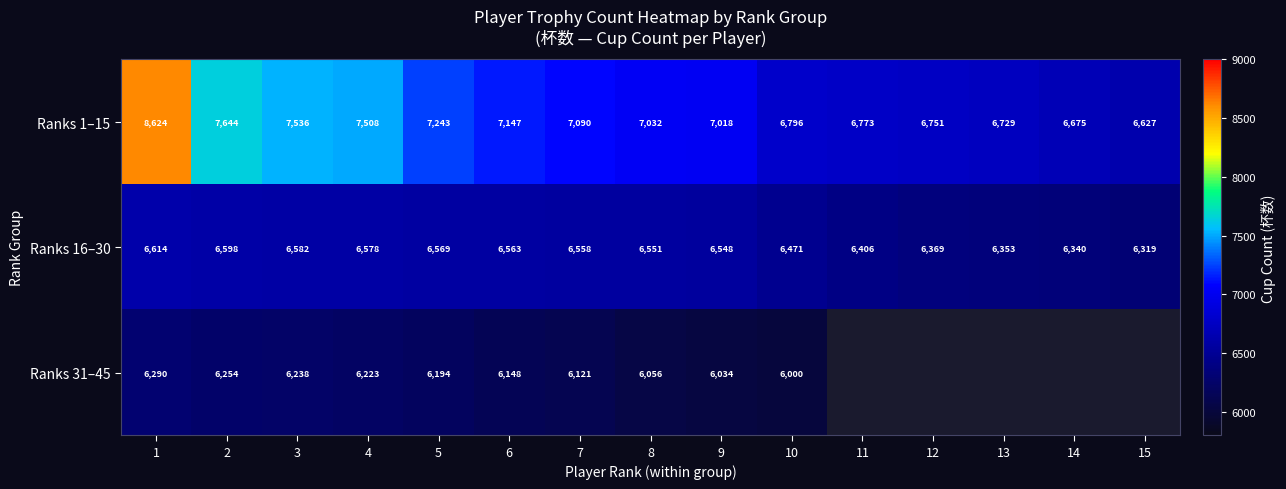

At which label does Ranks 1–15 reach its peak?

1